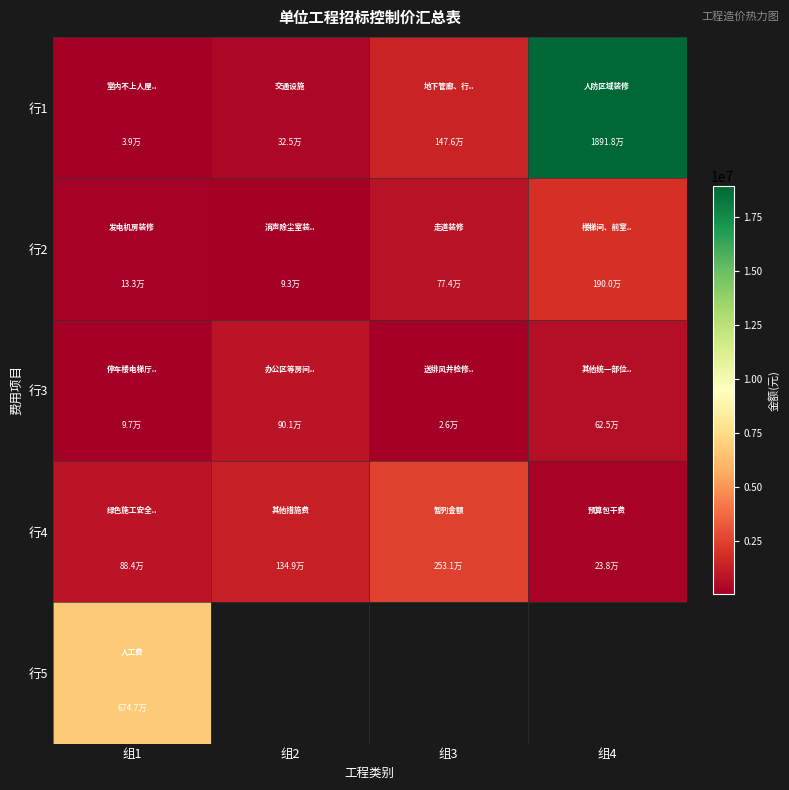

The 行4 series shows 1516629.7 at 组1. True or false?

False